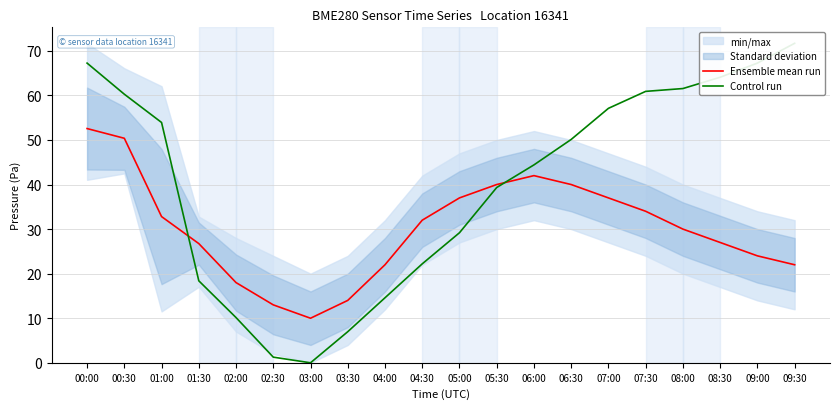

The Control run series shows 20.8 at 07:00. True or false?

False